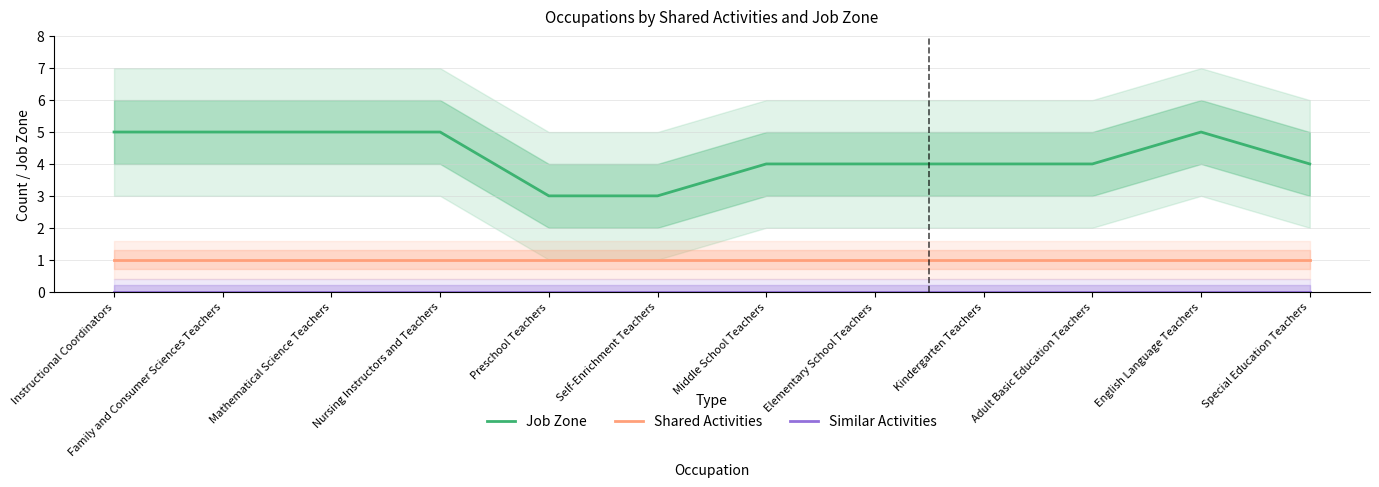

At which category is the sum across all series the highest?

Instructional Coordinators